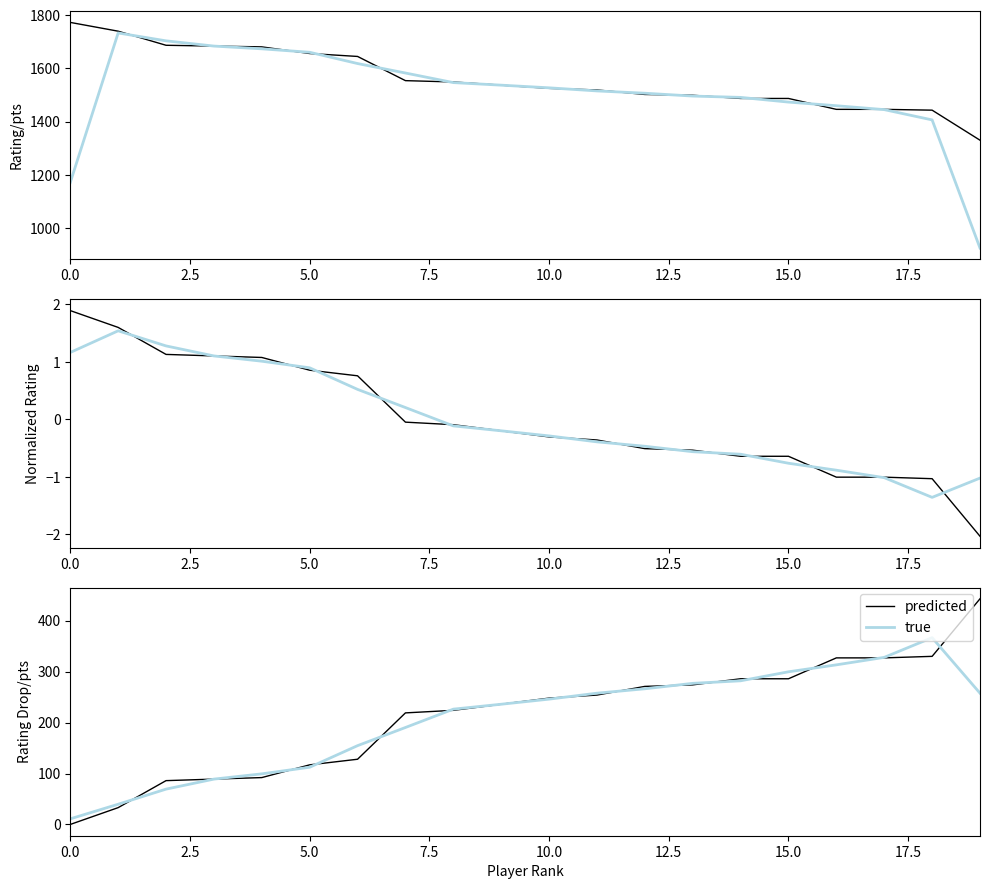

In true, how many points are higher than both neighbors (excluding endpoints)?

1